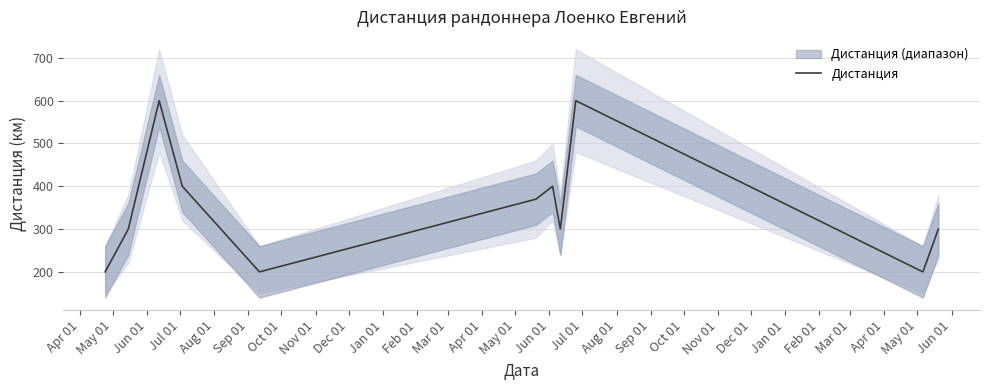

What is the minimum value for Дистанция?

200